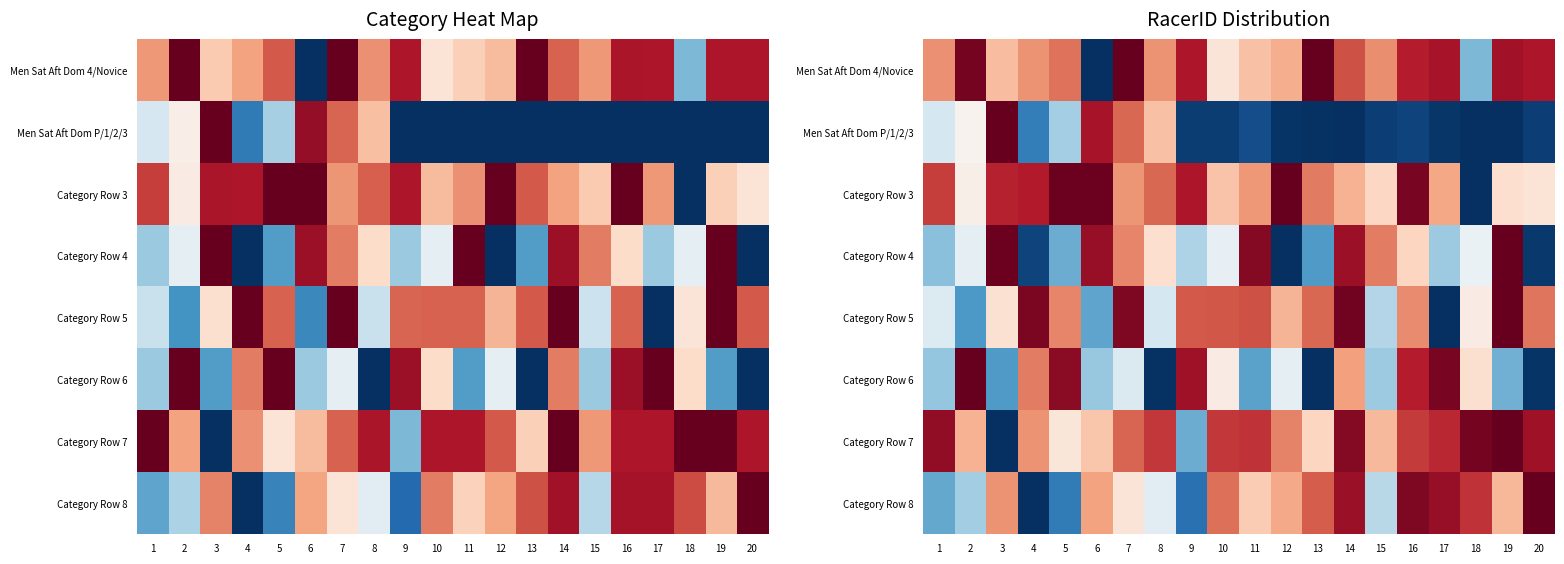

What is the difference between the Category Row 8 values at 17 and 4?

0.9